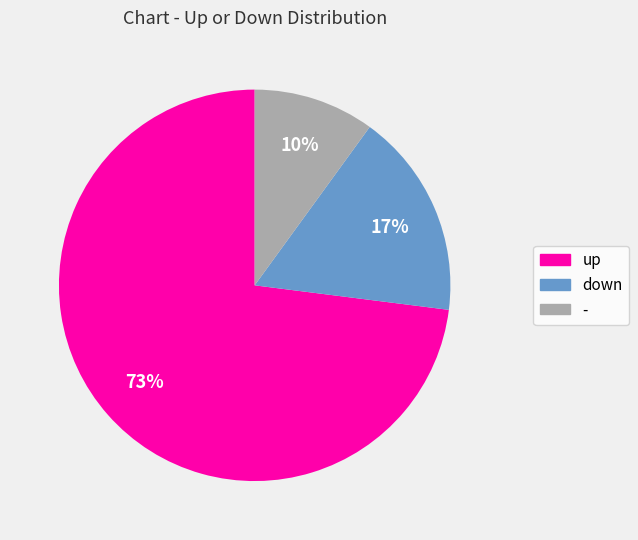

To the nearest percent, what is the combined percentage of down and up?

90%